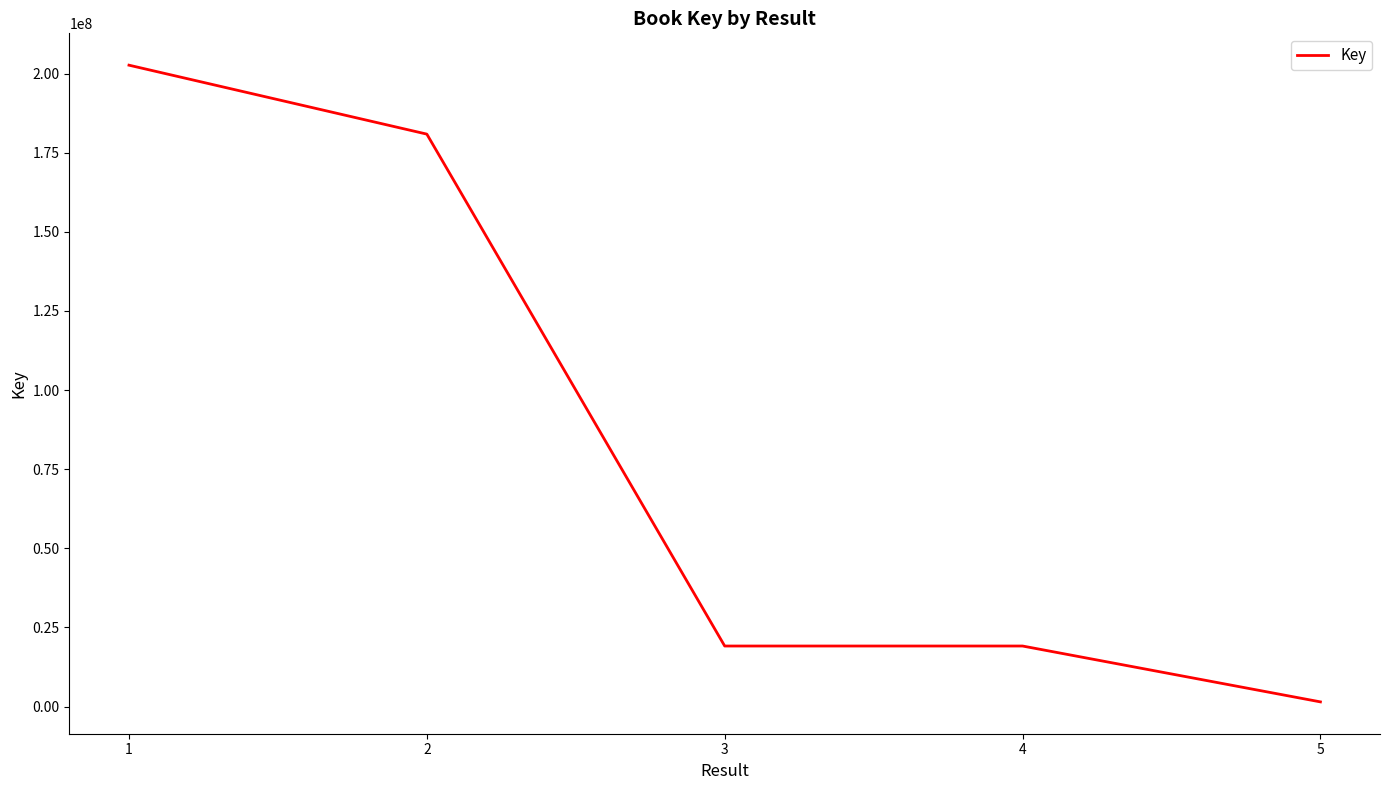

What is the maximum value shown in the chart?

202666322